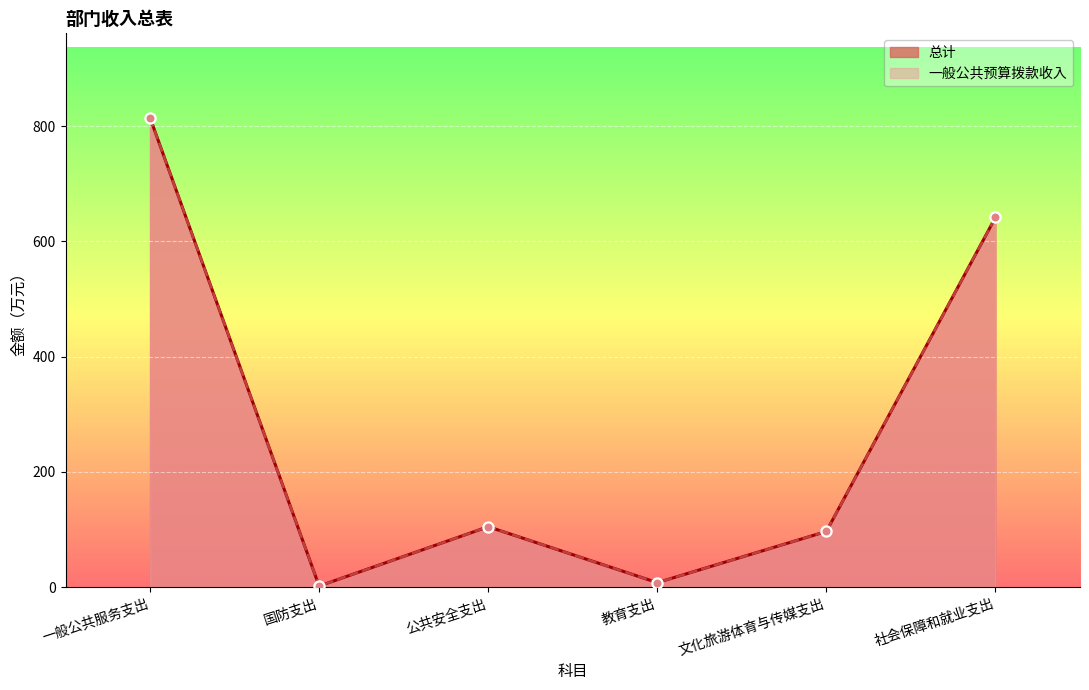

What are all the series names shown in the legend?

总计, 一般公共预算拨款收入